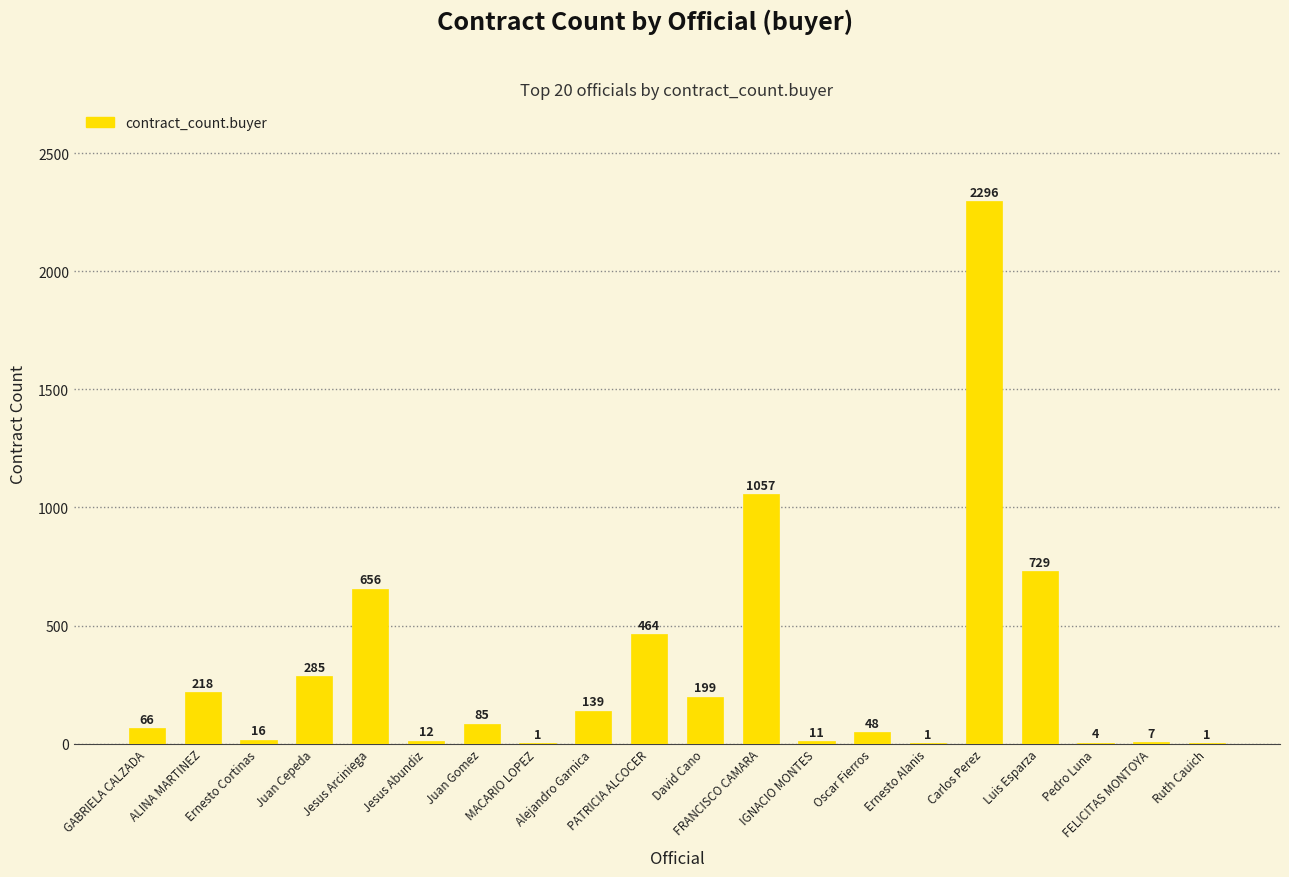

What is the maximum value shown in the chart?

2296